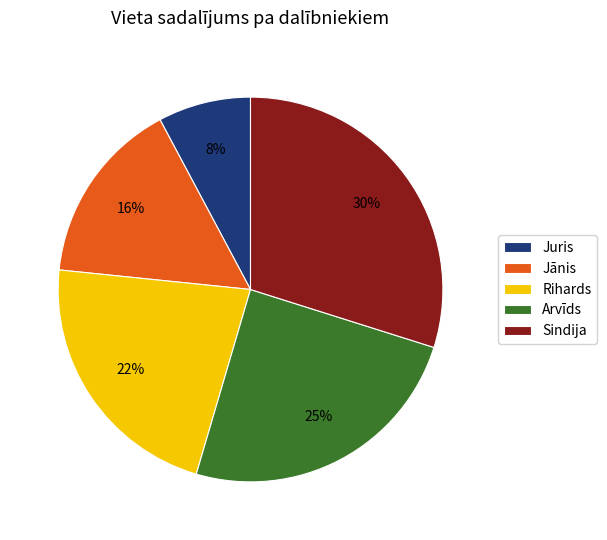

Is the sum of Arvīds and Sindija greater than half?

Yes